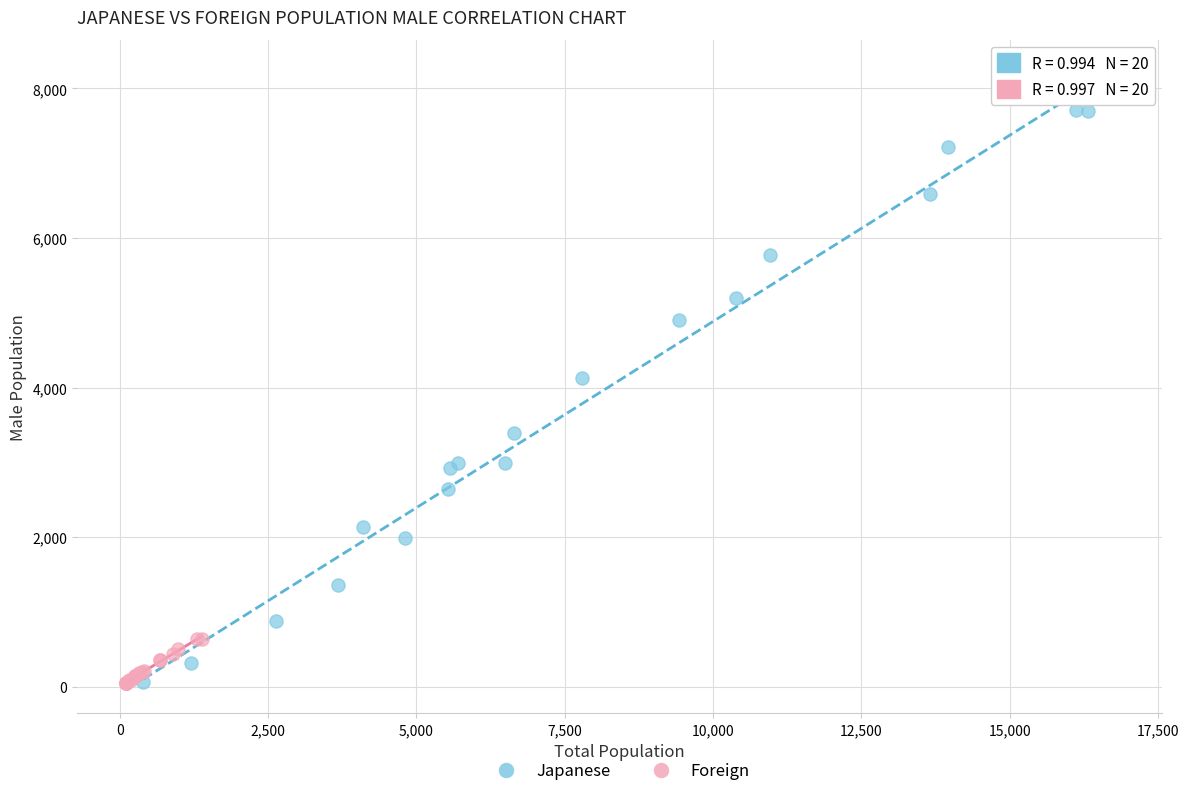

Which series reaches the maximum Y coordinate?

Japanese